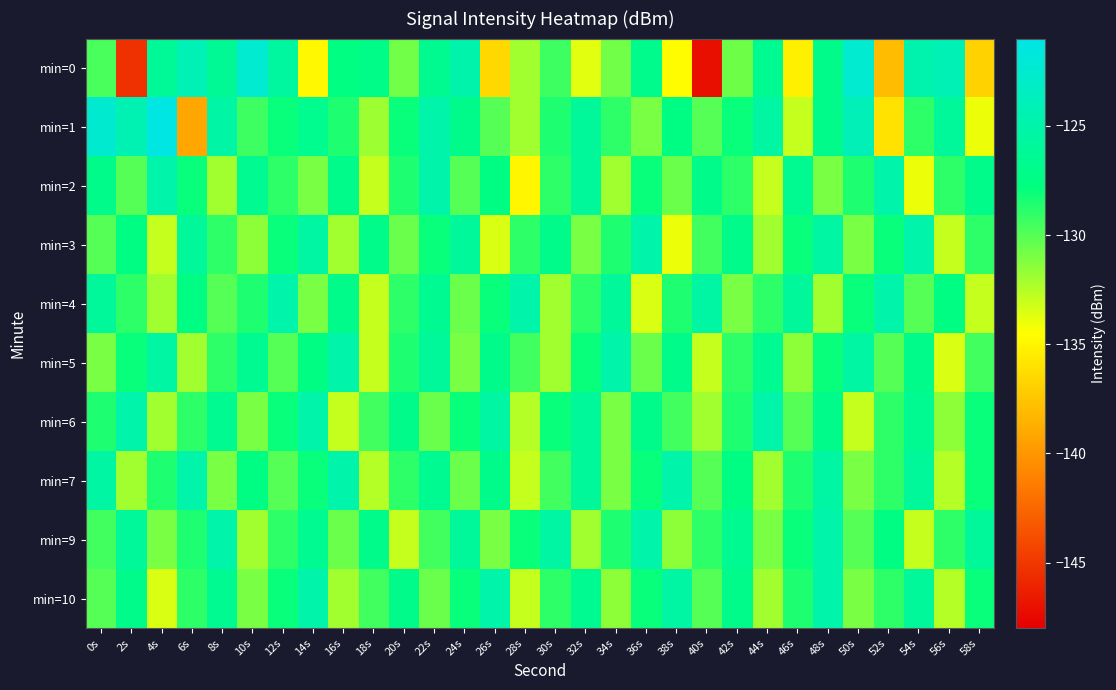

What is the minimum value shown in the chart?

-147.2